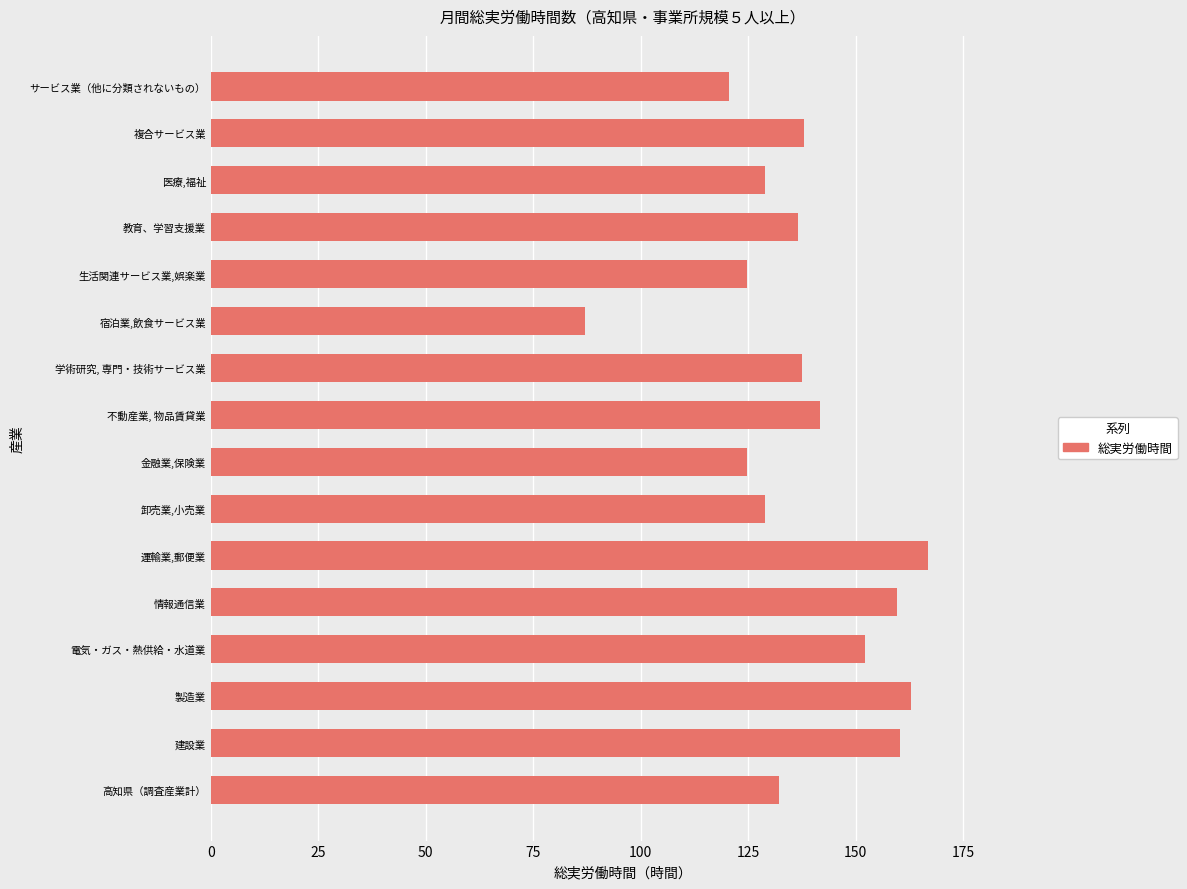

True or false: the data shows 256.1 at 建設業.

False